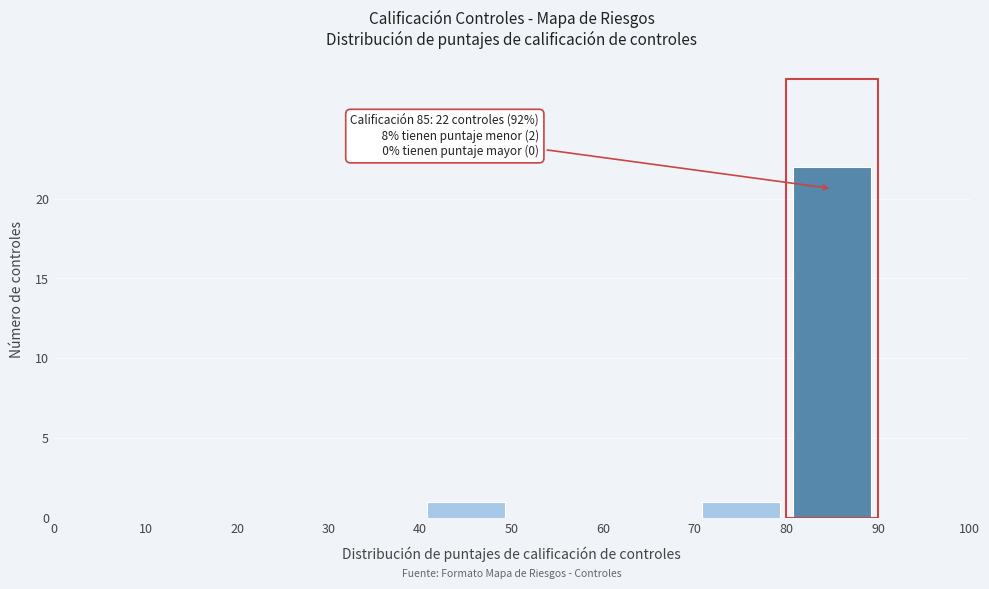

Which range on the x-axis has the tallest bar?

80 to 90